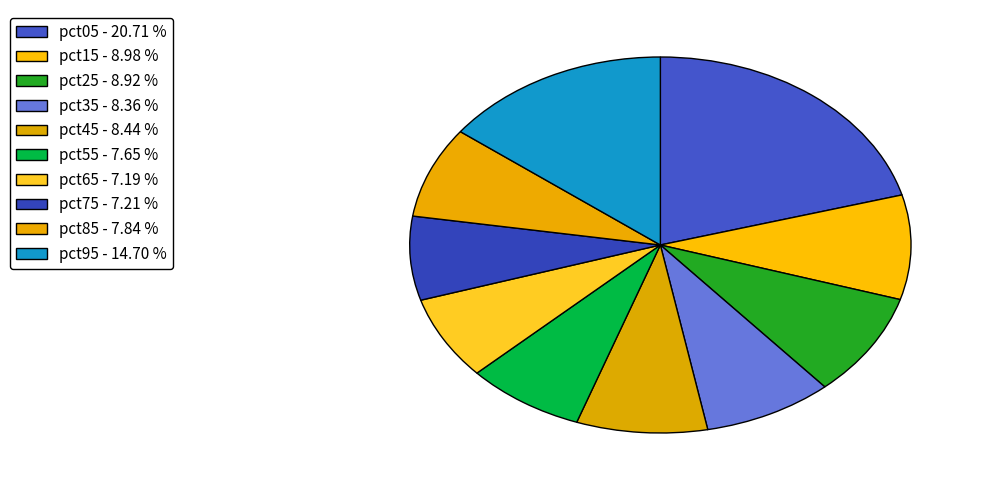

How many segments does this pie chart have?

10